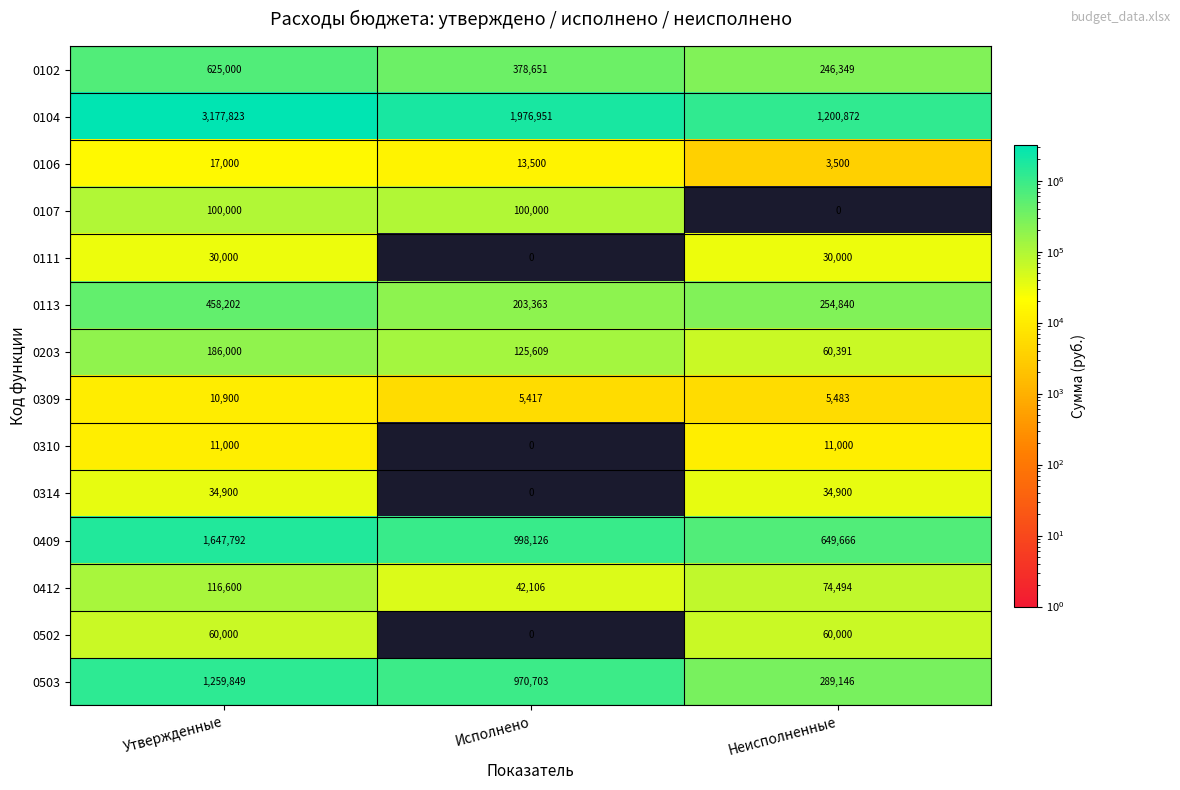

At which category is the sum across all series the highest?

Утвержденные